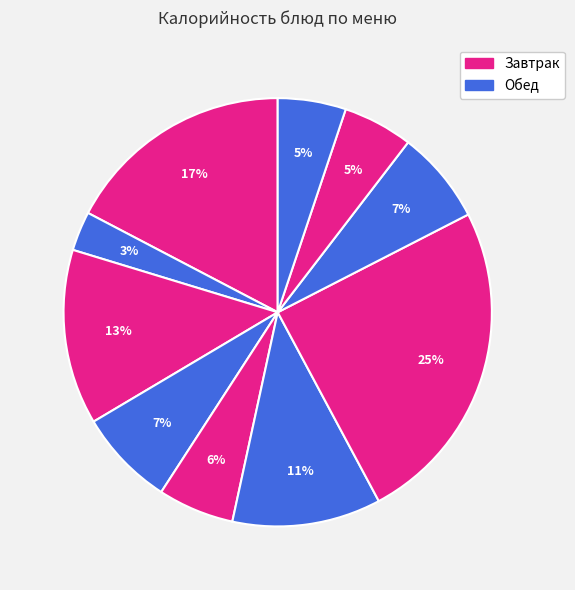

How many slices are in this pie chart?

10